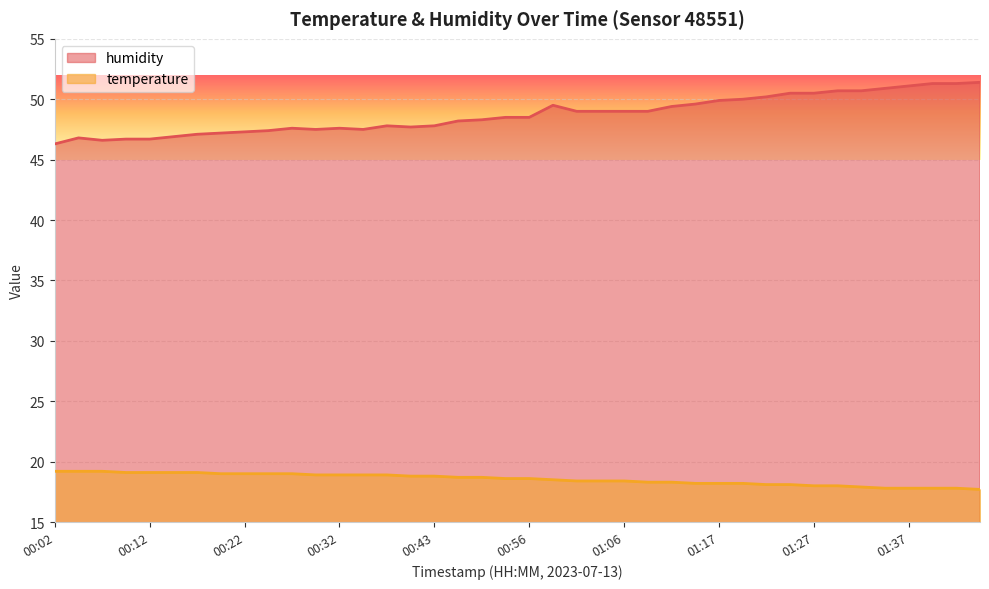

What is the value of the humidity point at the 17th from the left?

47.8